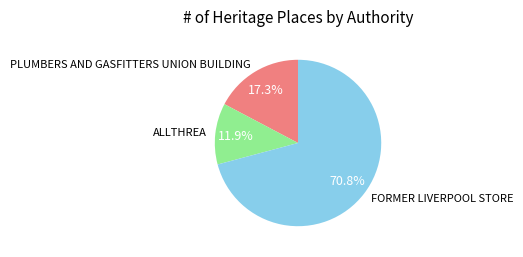

To the nearest percent, what percentage of the pie is FORMER LIVERPOOL STORE?

71%